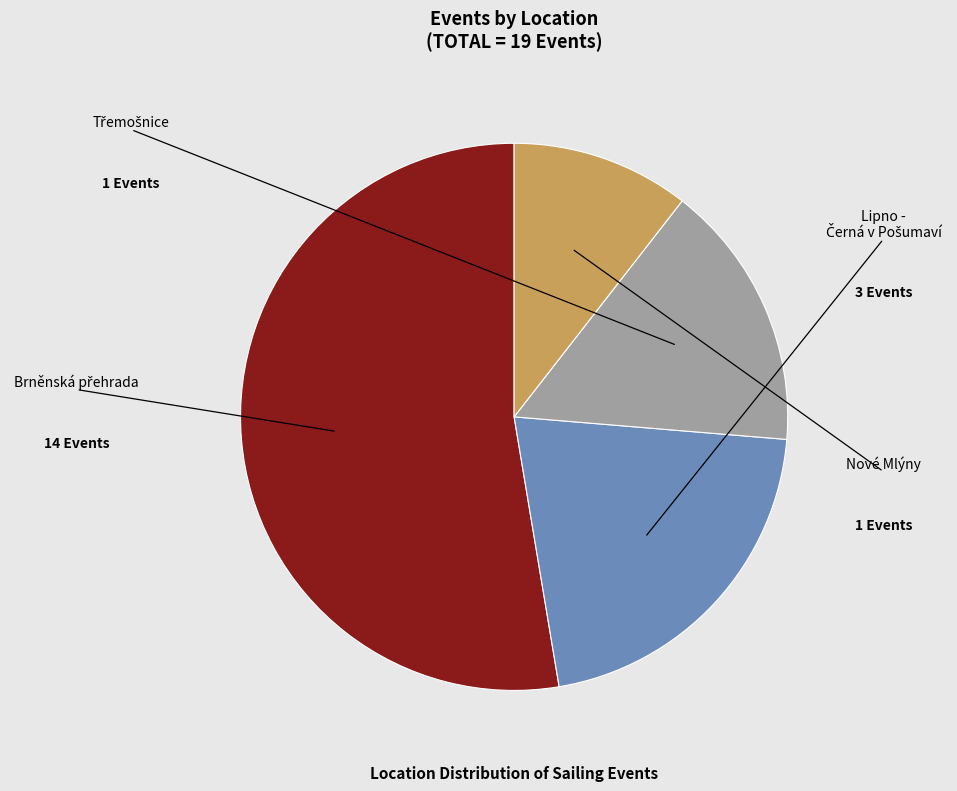

Is there a majority slice in this chart?

Yes